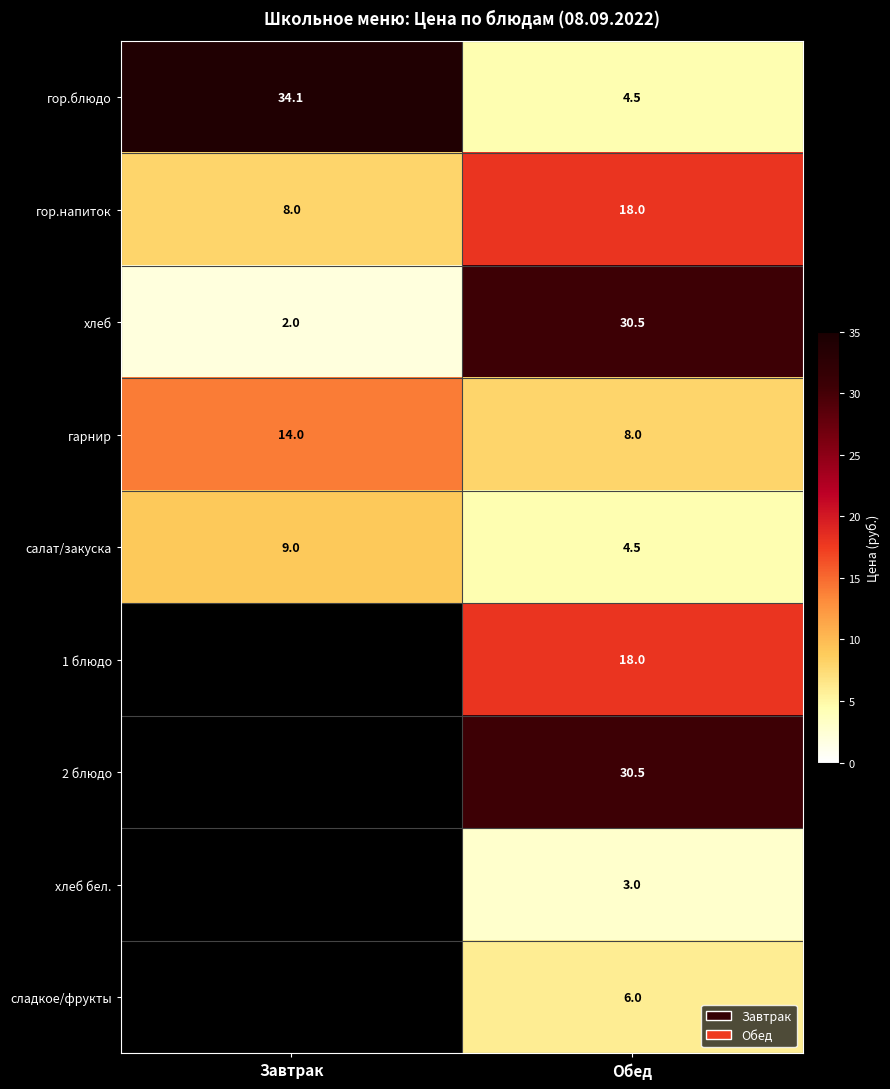

List the labels in order of гор.напиток value, smallest first.

Завтрак, Обед